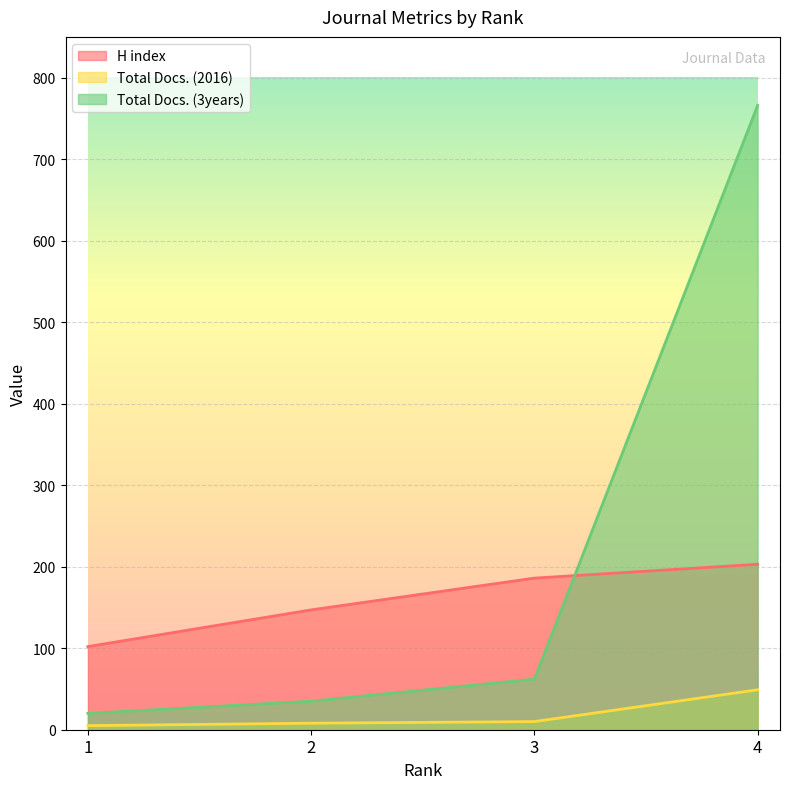

Between which two adjacent categories do Total Docs. (3years) and H index first intersect?

3 and 4